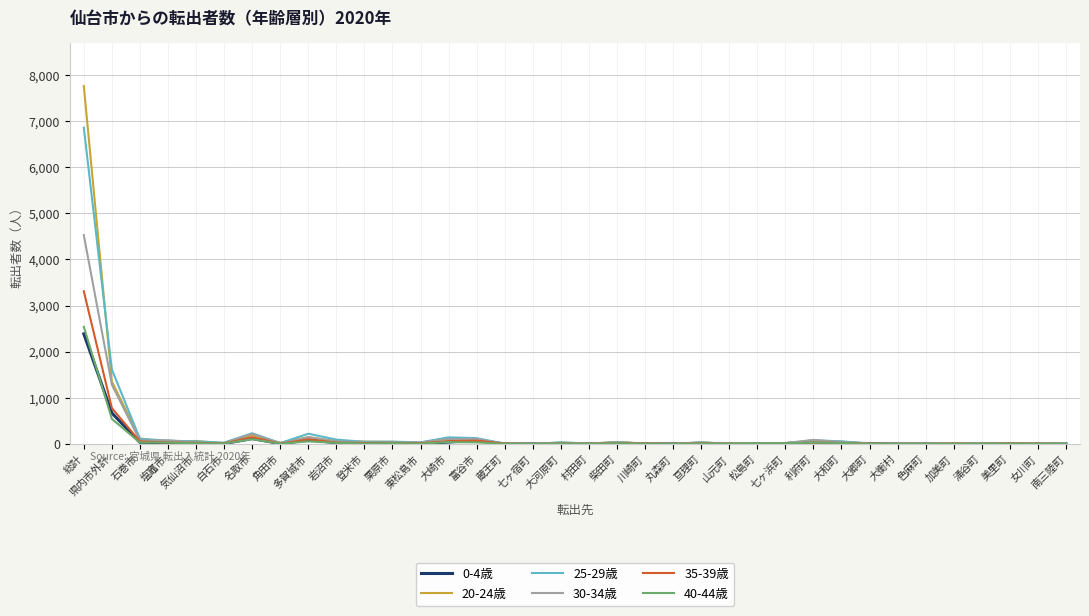

What is the difference between the maximum and minimum values in the 25-29歳 series?

6857